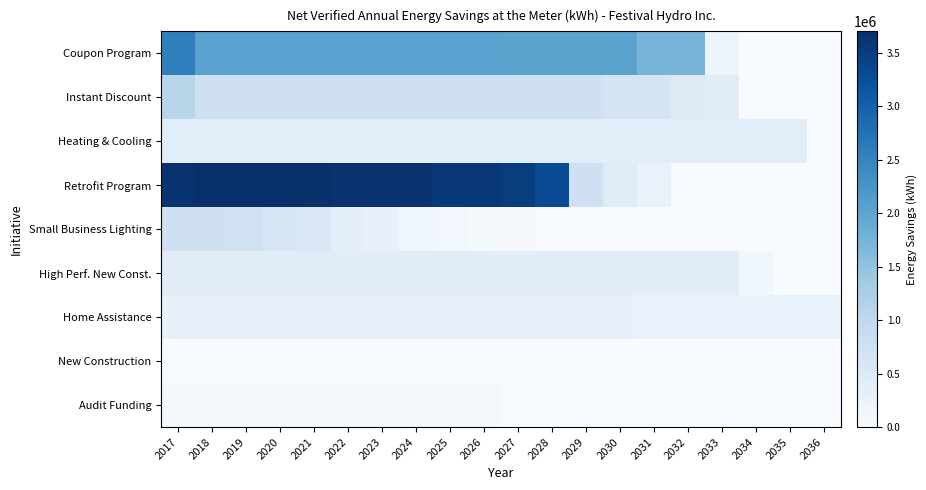

Reading left to right, transcribe all the data shown in this chart.

Coupon Program: 2017=2559383	2018=2049696	2019=2049696	2020=2049696	2021=2049696	2022=2049696	2023=2049696	2024=2049686	2025=2049686	2026=2047326	2027=2027012	2028=2026860	2029=2026860	2030=2026758	2031=1741279	2032=1741279	2033=201590	2034=0	2035=0	2036=0
Instant Discount: 2017=1078745	2018=771978	2019=771978	2020=771978	2021=771978	2022=771978	2023=771978	2024=771958	2025=771958	2026=771958	2027=760631	2028=759684	2029=759684	2030=635992	2031=635992	2032=485711	2033=409184	2034=0	2035=0	2036=0
Heating & Cooling: 2017=398162	2018=398162	2019=398162	2020=398162	2021=398162	2022=398162	2023=398162	2024=398162	2025=398162	2026=398162	2027=398162	2028=398162	2029=398162	2030=398162	2031=398162	2032=398162	2033=398162	2034=398162	2035=378672	2036=0
Retrofit Program: 2017=3648005	2018=3699614	2019=3699614	2020=3699614	2021=3699614	2022=3643974	2023=3643974	2024=3643974	2025=3572899	2026=3572899	2027=3508947	2028=3306506	2029=774606	2030=438403	2031=249568	2032=0	2033=0	2034=0	2035=0	2036=0
Small Business Lighting: 2017=774052	2018=774052	2019=748750	2020=602854	2021=546906	2022=366643	2023=263495	2024=146542	2025=95598	2026=56467	2027=36023	2028=20767	2029=3378	2030=2654	2031=2447	2032=1843	2033=1843	2034=529	2035=364	2036=63
High Perf. New Const.: 2017=413913	2018=413913	2019=413913	2020=413913	2021=413913	2022=413913	2023=413913	2024=413913	2025=413913	2026=413913	2027=413913	2028=413913	2029=413913	2030=413913	2031=413913	2032=413913	2033=413913	2034=140512	2035=0	2036=0
Home Assistance: 2017=273801	2018=273801	2019=273801	2020=273801	2021=273801	2022=273801	2023=273801	2024=273801	2025=273801	2026=272200	2027=272200	2028=272200	2029=265149	2030=265149	2031=252413	2032=252413	2033=252413	2034=252413	2035=252413	2036=252413
New Construction: 2017=10540	2018=10540	2019=10540	2020=10540	2021=10540	2022=10540	2023=10540	2024=10540	2025=10540	2026=10540	2027=10232	2028=10232	2029=10232	2030=10232	2031=10232	2032=8207	2033=4077	2034=3996	2035=3873	2036=3873
Audit Funding: 2017=69409	2018=69409	2019=69409	2020=69409	2021=69409	2022=69409	2023=69409	2024=69409	2025=69409	2026=59947	2027=0	2028=0	2029=0	2030=0	2031=0	2032=0	2033=0	2034=0	2035=0	2036=0